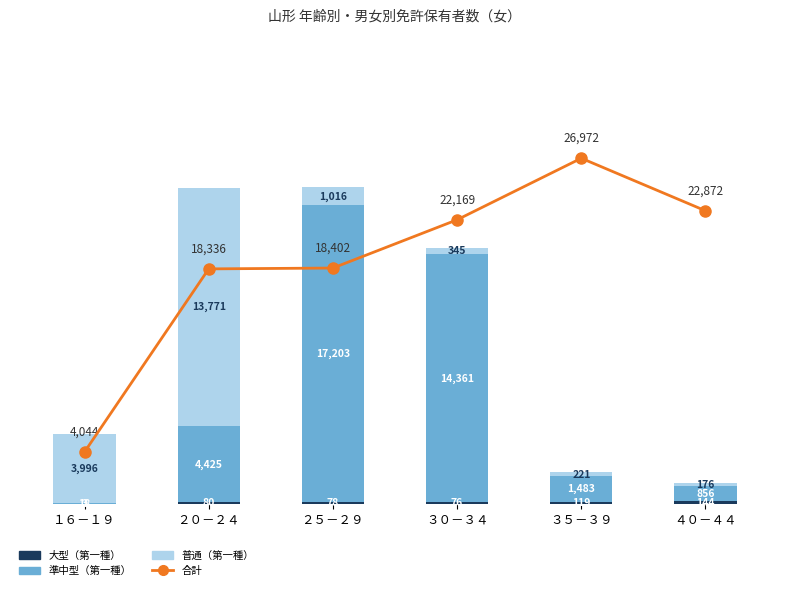

At ３５－３９, list the series in order from largest to smallest.

合計（免許保有者）, 準中型（第一種）, 普通（第一種）, 大型（第一種）